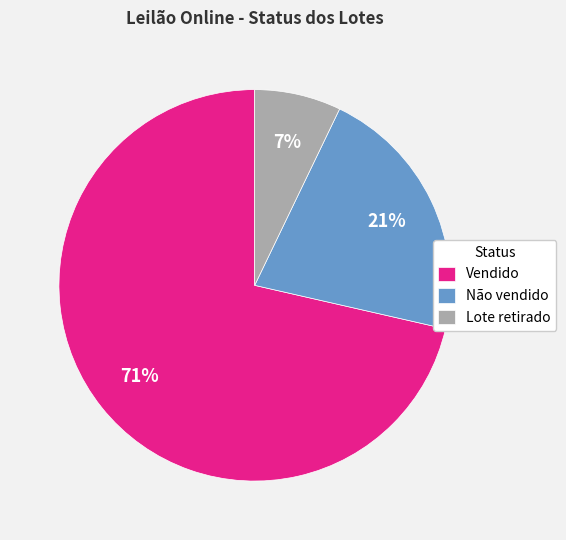

What is the majority slice?

Vendido